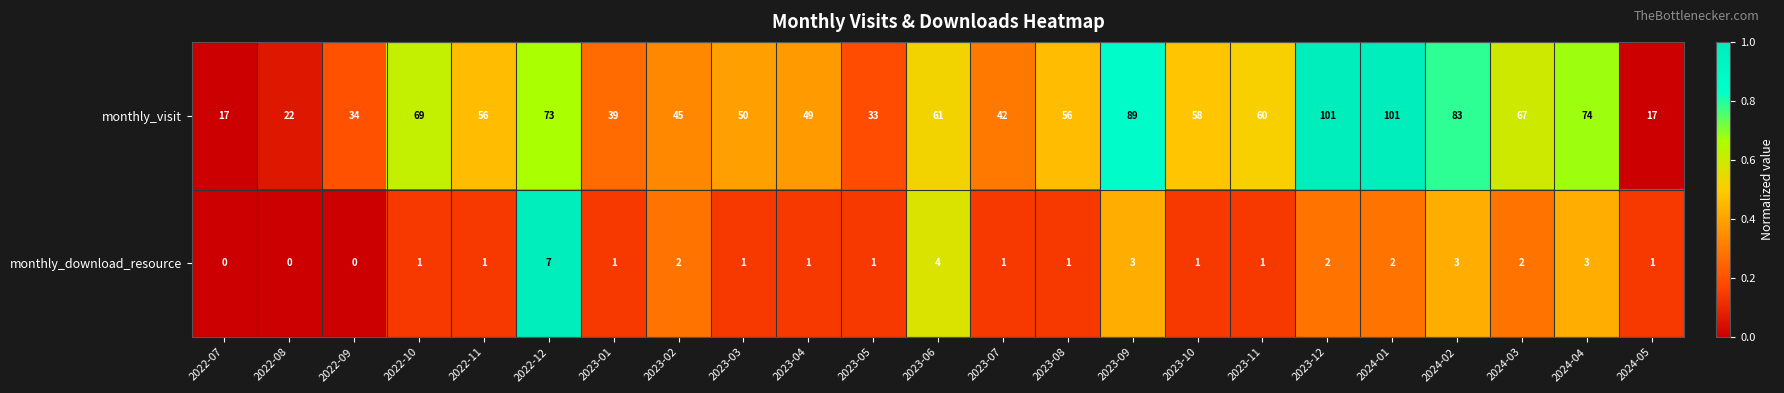

Between 2022-08 and 2023-09, which series saw the biggest shift?

monthly_visit